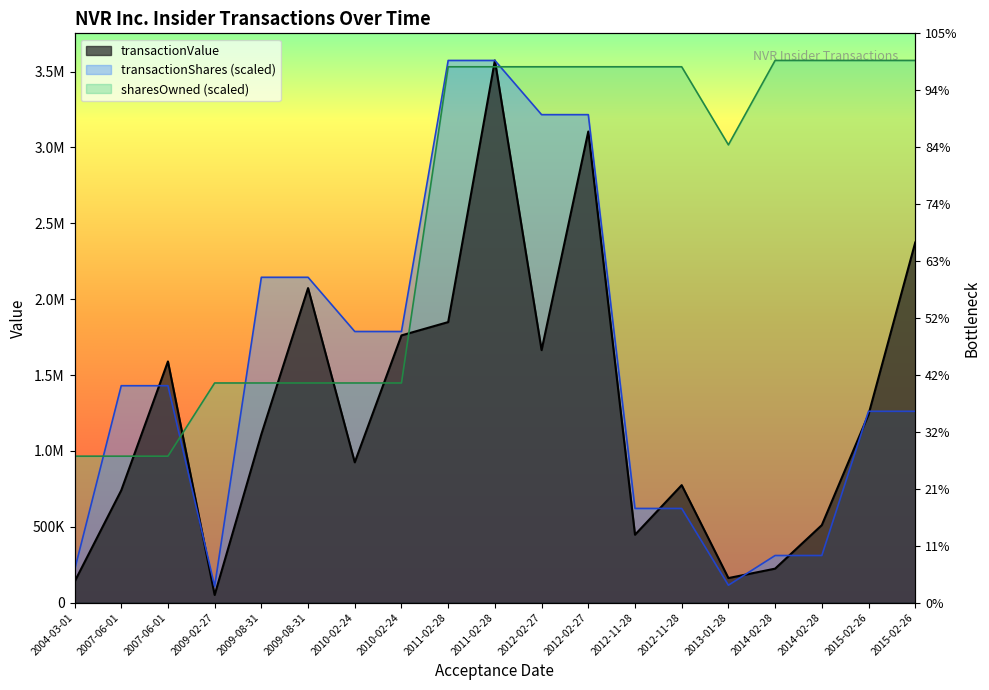

Reading left to right, transcribe all the data shown in this chart.

transactionValue: 2004-03-01=137012.0	2007-06-01=739500.0	2007-06-01=1589280.0	2009-02-27=50099.0	2009-08-31=1109250.0	2009-08-31=2072850.0	2010-02-24=924375.0	2010-02-24=1760975.0	2011-02-28=1848750.0	2011-02-28=3573530.0	2012-02-27=1663875.0	2012-02-27=3105000.0	2012-11-28=447063.0	2012-11-28=773978.0	2013-01-28=161363.0	2014-02-28=223532.0	2014-02-28=510436.0	2015-02-26=1240092.0	2015-02-26=2373250.0
transactionShares: 2004-03-01=214411.8	2007-06-01=1429412.0	2007-06-01=1429412.0	2009-02-27=107205.9	2009-08-31=2144118.0	2009-08-31=2144118.0	2010-02-24=1786765.0	2010-02-24=1786765.0	2011-02-28=3573530.0	2011-02-28=3573530.0	2012-02-27=3216177.0	2012-02-27=3216177.0	2012-11-28=620364.8	2012-11-28=620364.8	2013-01-28=114353.0	2014-02-28=310182.4	2014-02-28=310182.4	2015-02-26=1260741.4	2015-02-26=1260741.4
sharesOwnedFollowingTransaction: 2004-03-01=964949.6	2007-06-01=964949.6	2007-06-01=964949.6	2009-02-27=1447424.4	2009-08-31=1447424.4	2009-08-31=1447424.4	2010-02-24=1447424.4	2010-02-24=1447424.4	2011-02-28=3531715.5	2011-02-28=3531715.5	2012-02-27=3531715.5	2012-02-27=3531715.5	2012-11-28=3531715.5	2012-11-28=3531715.5	2013-01-28=3017075.7	2014-02-28=3573530.0	2014-02-28=3573530.0	2015-02-26=3573530.0	2015-02-26=3573530.0